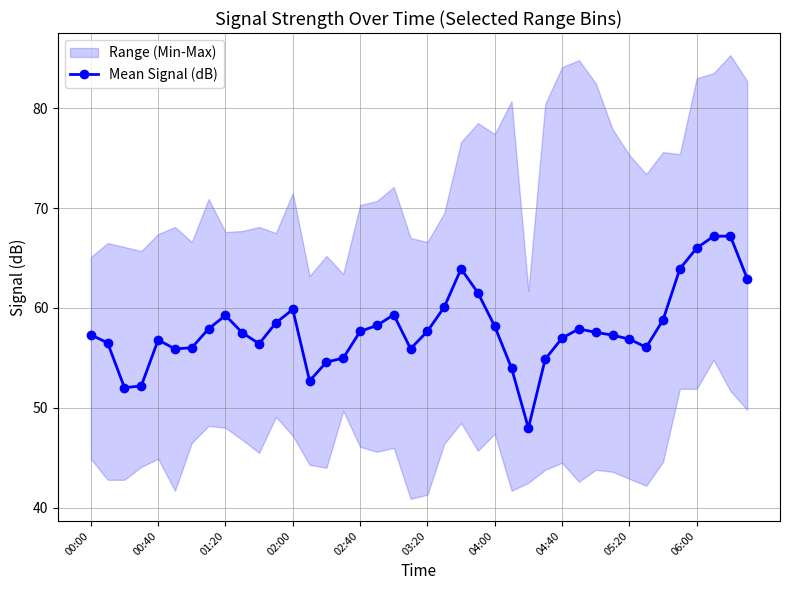

How many interior local valleys (lower than both neighbors) does the data have?

7